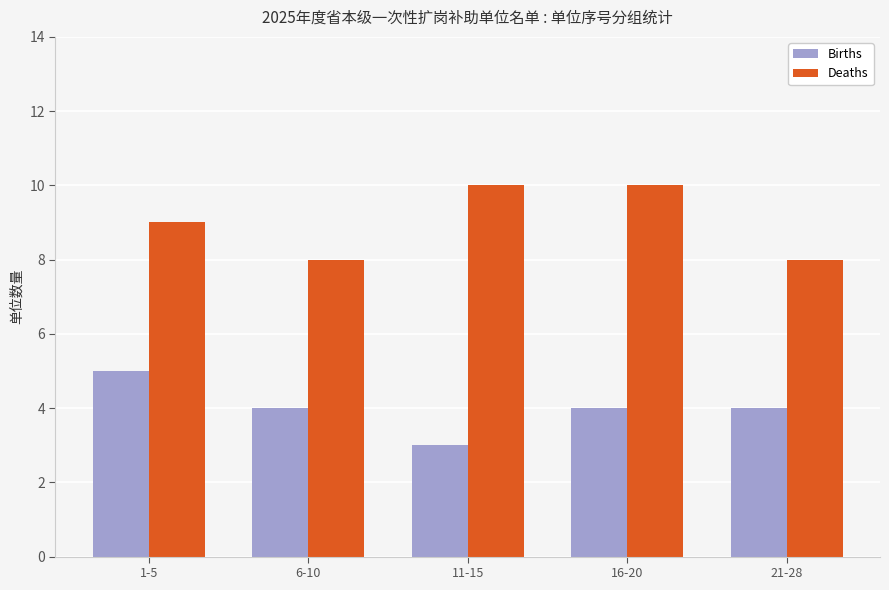

What are all the series names shown in the legend?

Births, Deaths